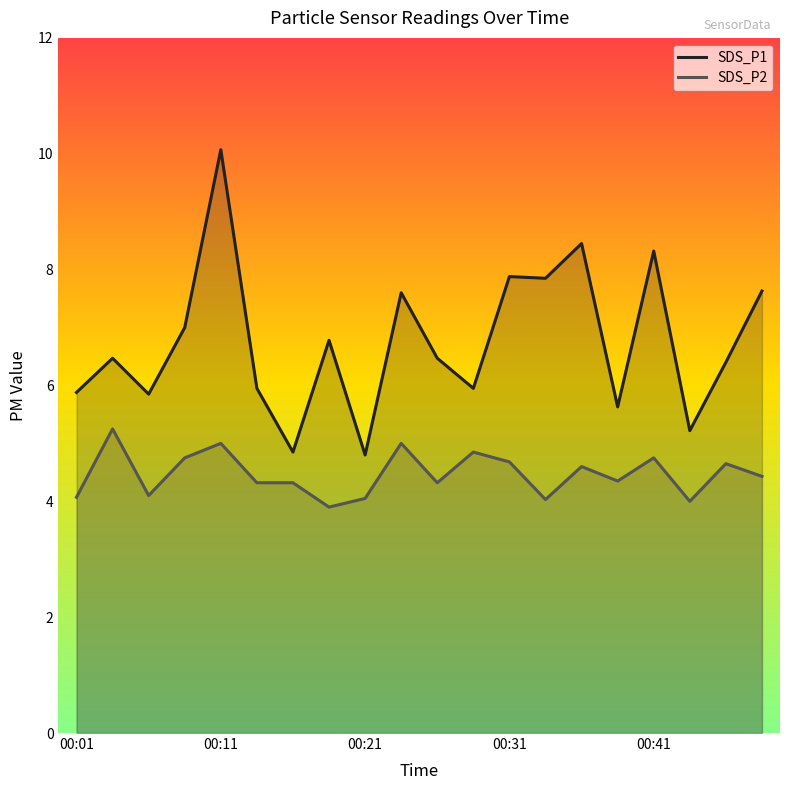

True or false: SDS_P1 and SDS_P2 cross at least once.

False